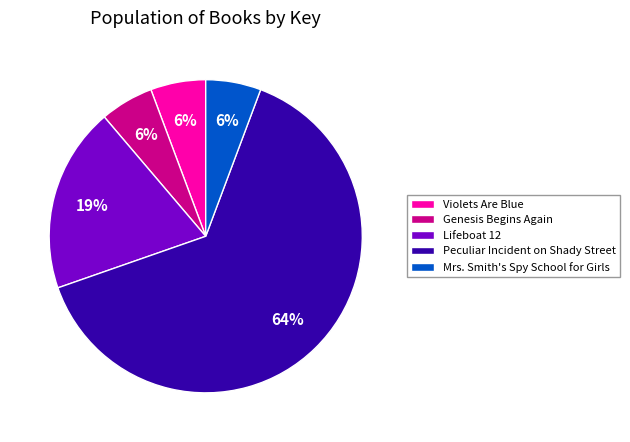

What is the ratio of the value at Genesis Begins Again to the value at Peculiar Incident on Shady Street?

0.1